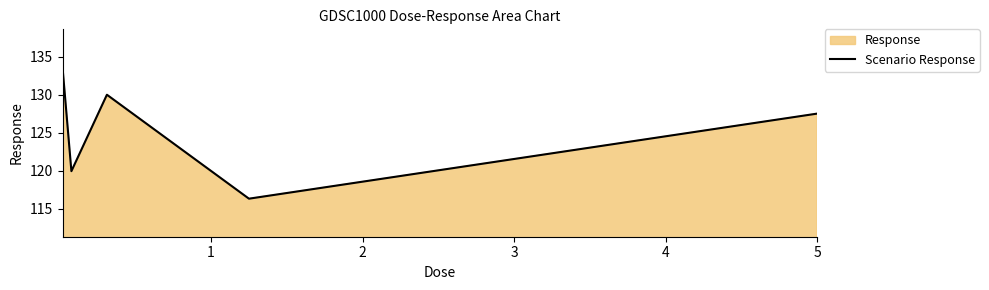

How many interior local valleys (lower than both neighbors) does the data have?

2